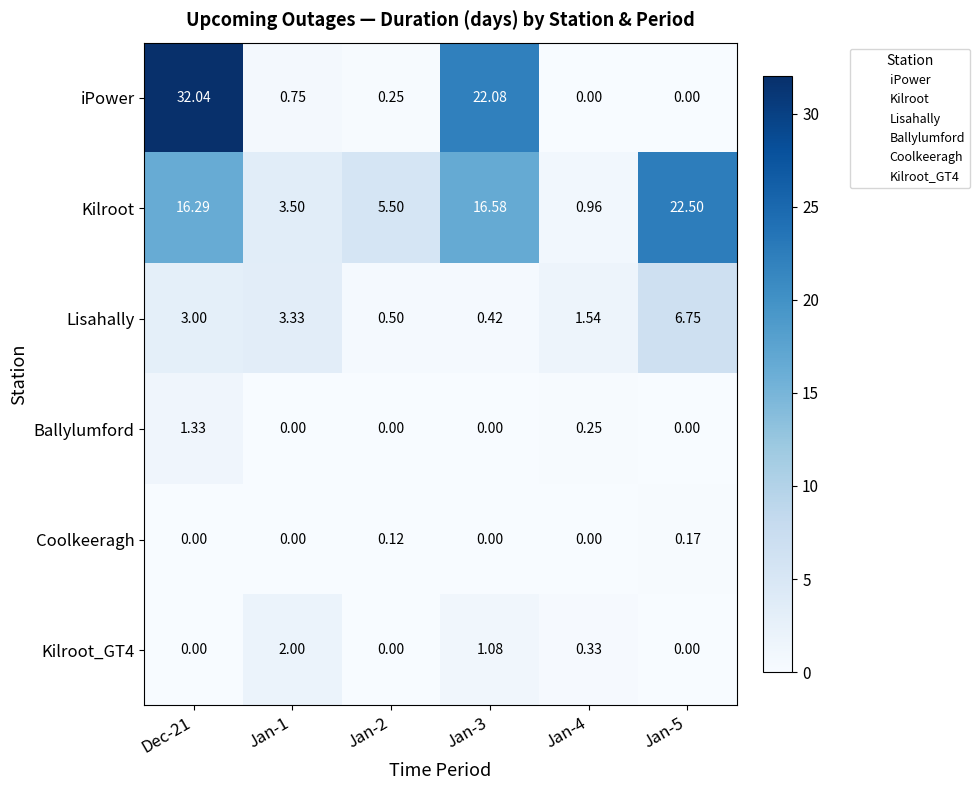

How many values in the Kilroot series exceed 16?

3